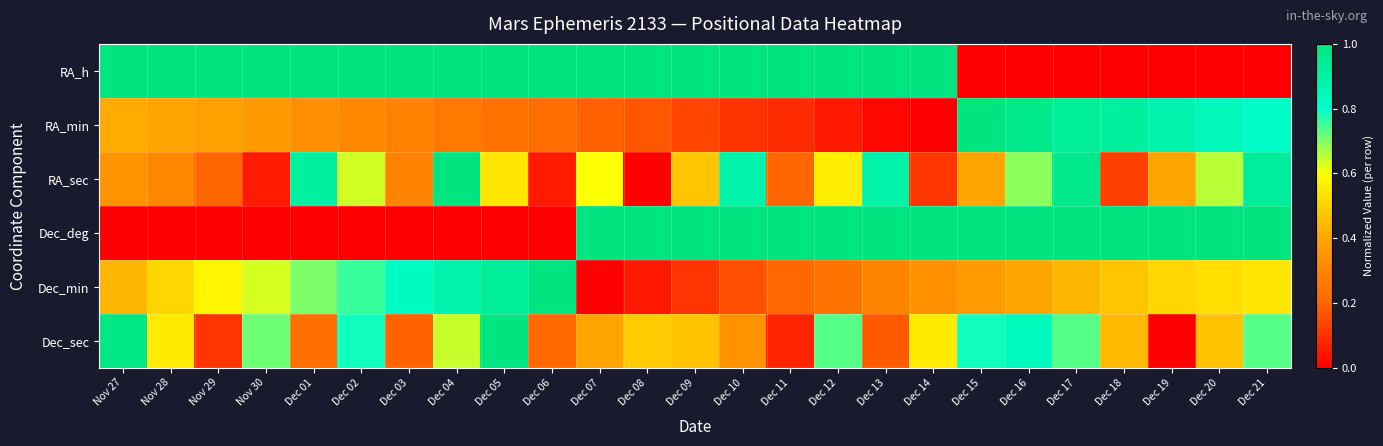

What is the total value across all series at Nov 29?

2.3